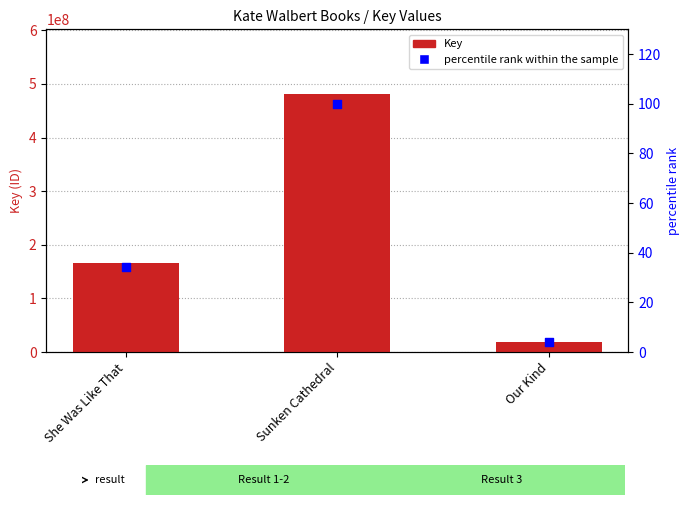

Which series has the largest total across all categories?

Key